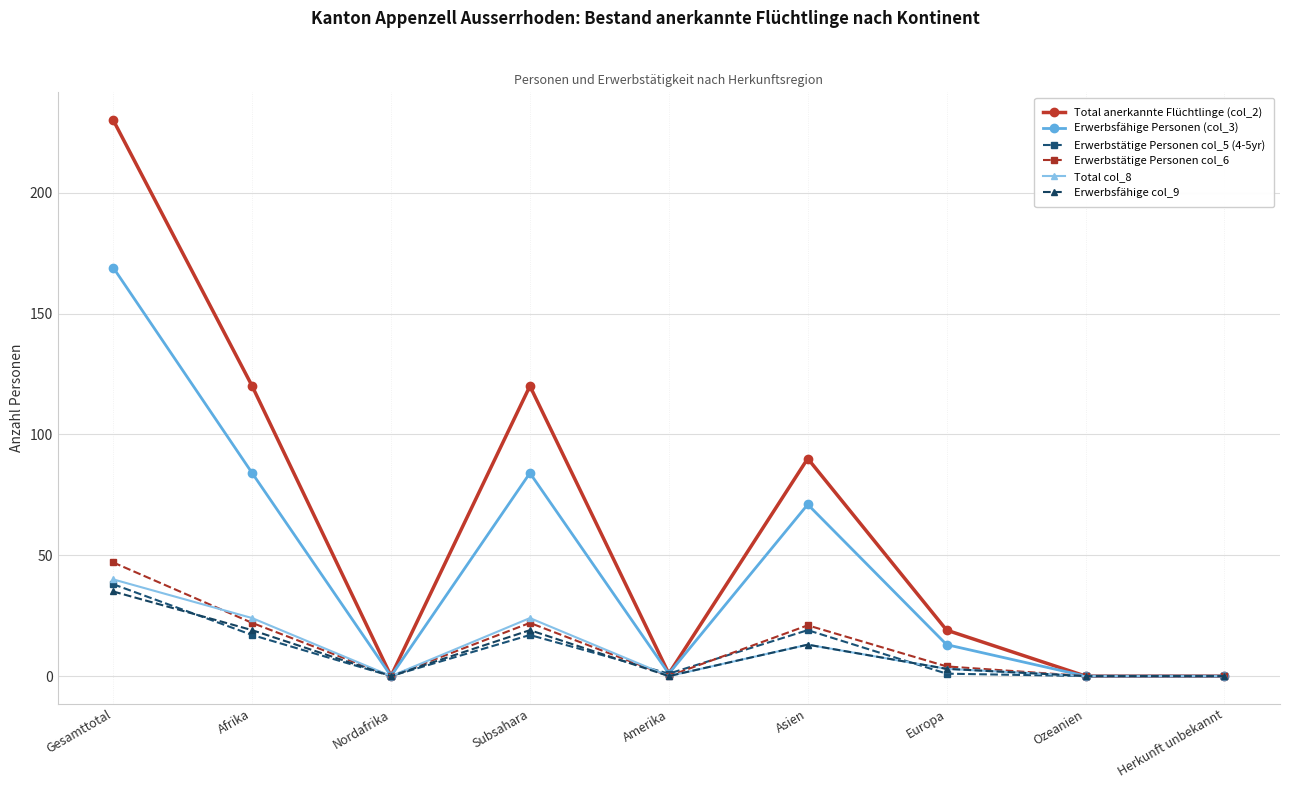

Where is the first local minimum for Total col_8?

Nordafrika